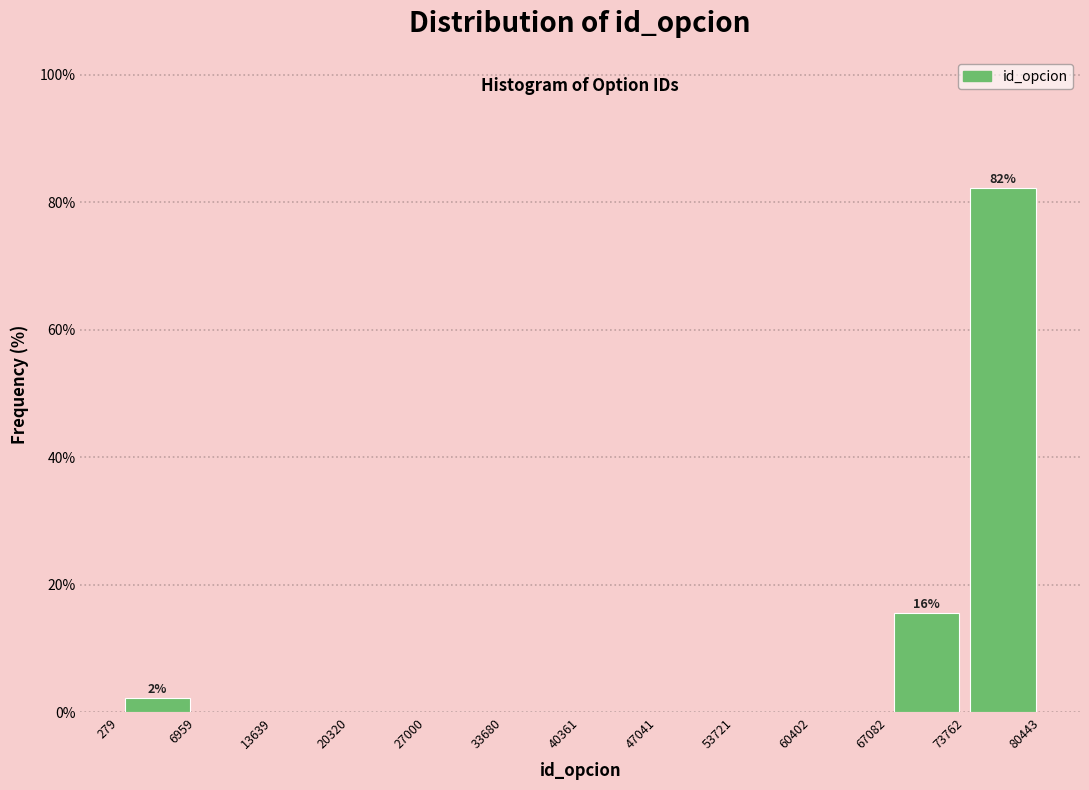

Which range on the x-axis has the tallest bar?

73762 to 80443